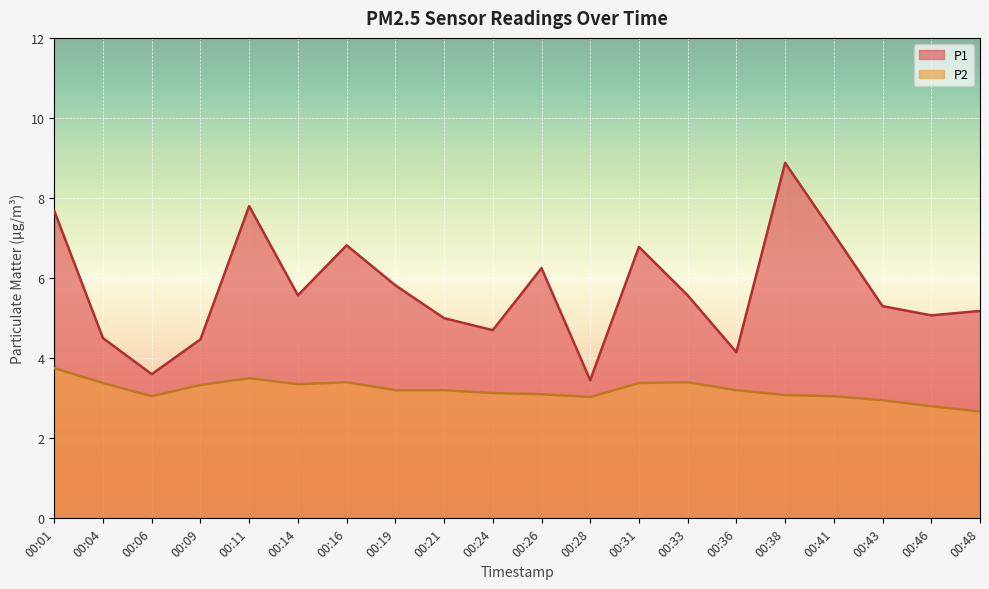

What is the total value across all series at 00:26?

9.3